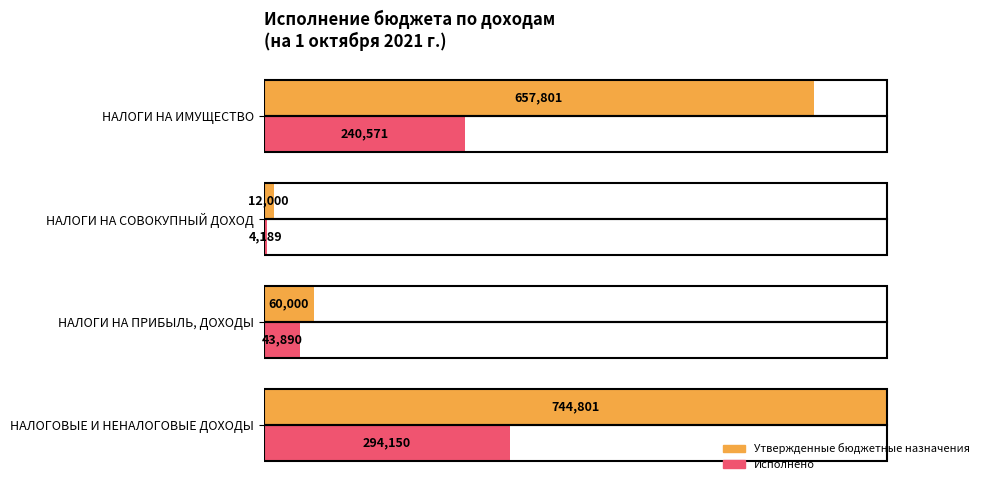

Rank the series by their maximum value, from lowest to highest.

Исполнено, Утвержденные бюджетные назначения